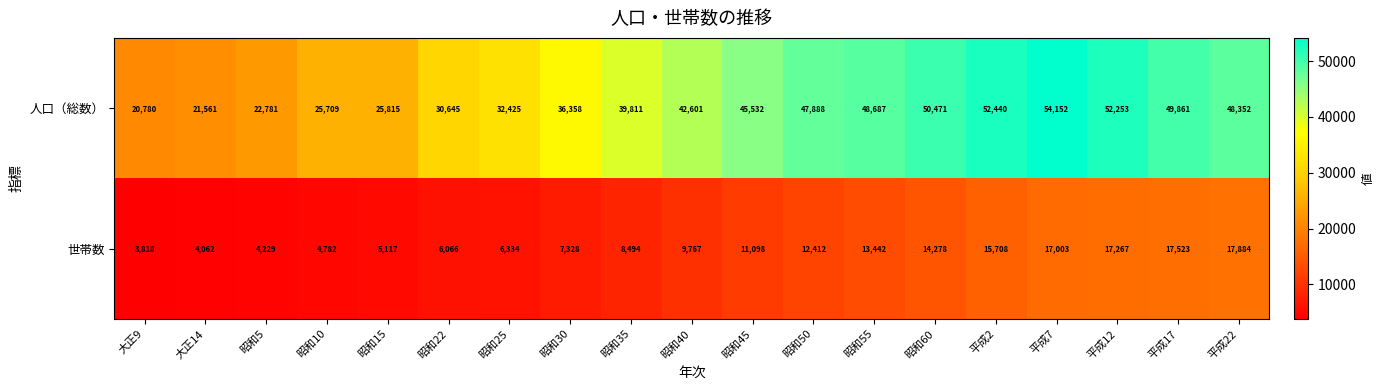

Which series has the widest spread of values?

人口（総数）